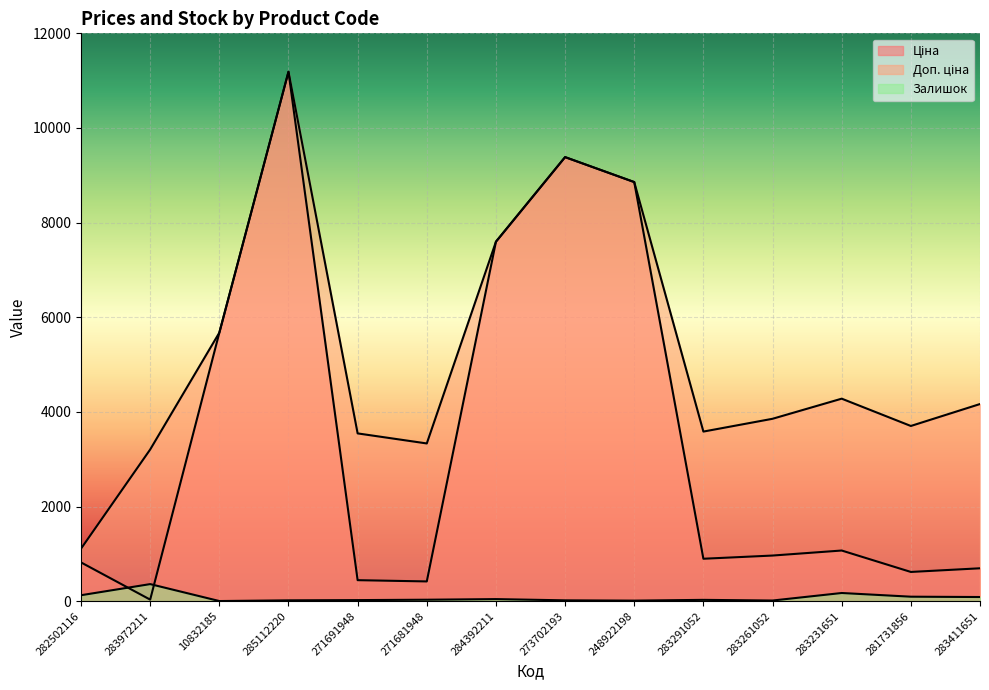

Reading left to right, transcribe all the data shown in this chart.

Ціна: 282502116=818.5	283972211=32.0	10832185=5673.8	285112220=11188.2	271691948=443.1	271681948=416.6	284392211=7596.5	273702193=9384.0	248922198=8856.7	283291052=895.9	283261052=963.5	283231651=1069.8	281731856=617.0	283411651=694.3
Доп. ціна: 282502116=1109.2	283972211=3205.0	10832185=5673.8	285112220=11188.2	271691948=3545.0	271681948=3332.5	284392211=7596.5	273702193=9384.0	248922198=8856.7	283291052=3583.6	283261052=3854.0	283231651=4279.1	281731856=3701.9	283411651=4165.6
Залишок: 282502116=125.0	283972211=360.0	10832185=2.0	285112220=17.0	271691948=22.0	271681948=30.0	284392211=43.0	273702193=17.0	248922198=11.0	283291052=27.0	283261052=13.0	283231651=172.0	281731856=94.0	283411651=87.0